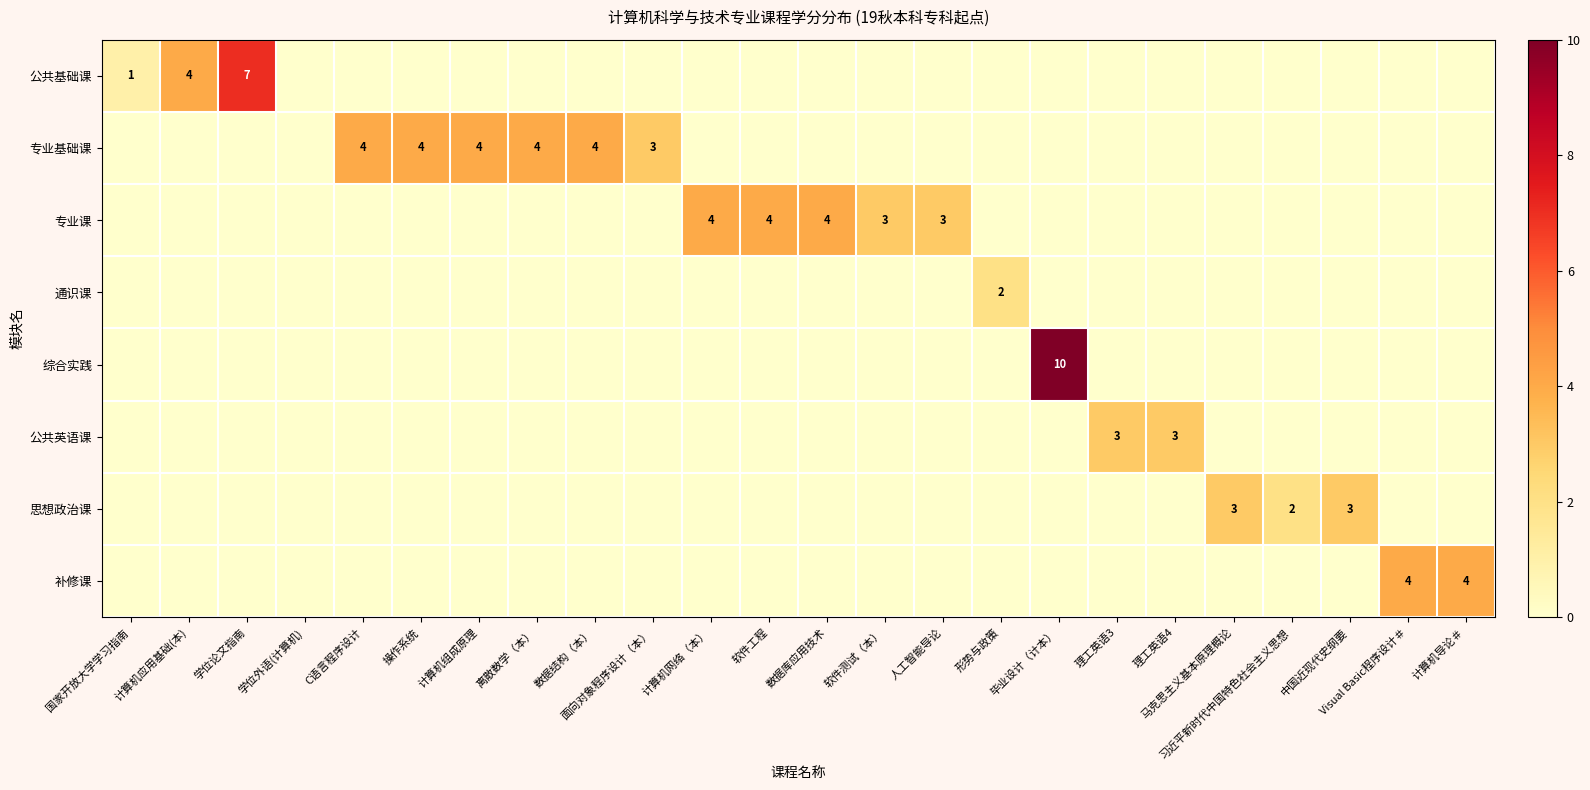

The value of 专业课 at 计算机应用基础(本) is -3. True or false?

False